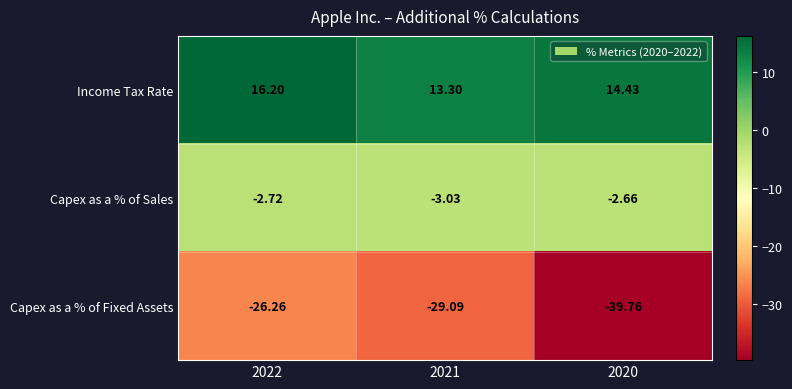

List the series in order of their peak value, lowest first.

Capex as a % of Fixed Assets, Capex as a % of Sales, Income Tax Rate